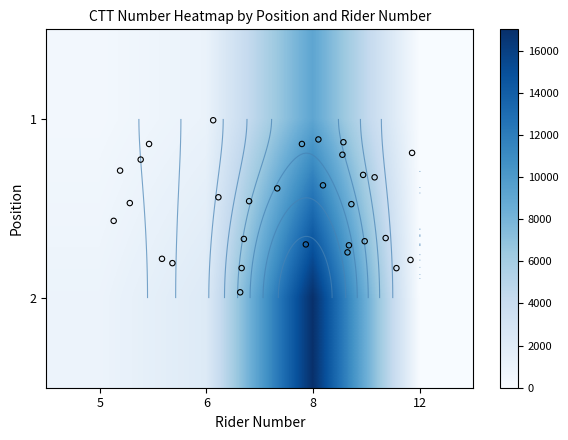

The value of 2 at 5 is 1665. True or false?

False